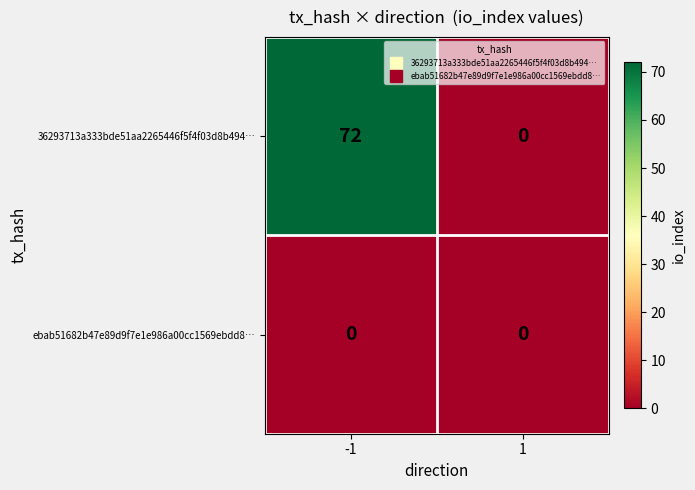

What is the difference between the 36293713a333bde51aa2265446f5f4f03d8b494… values at -1 and 1?

72